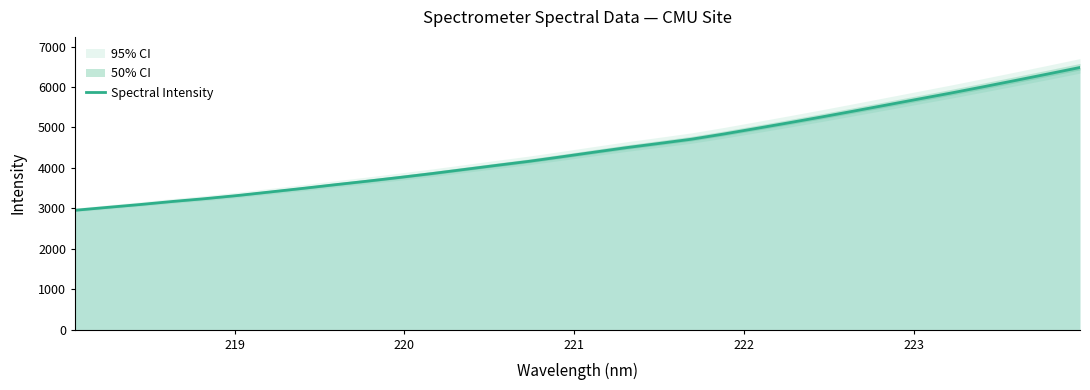

What is the minimum value for Spectral Intensity?

2952.8